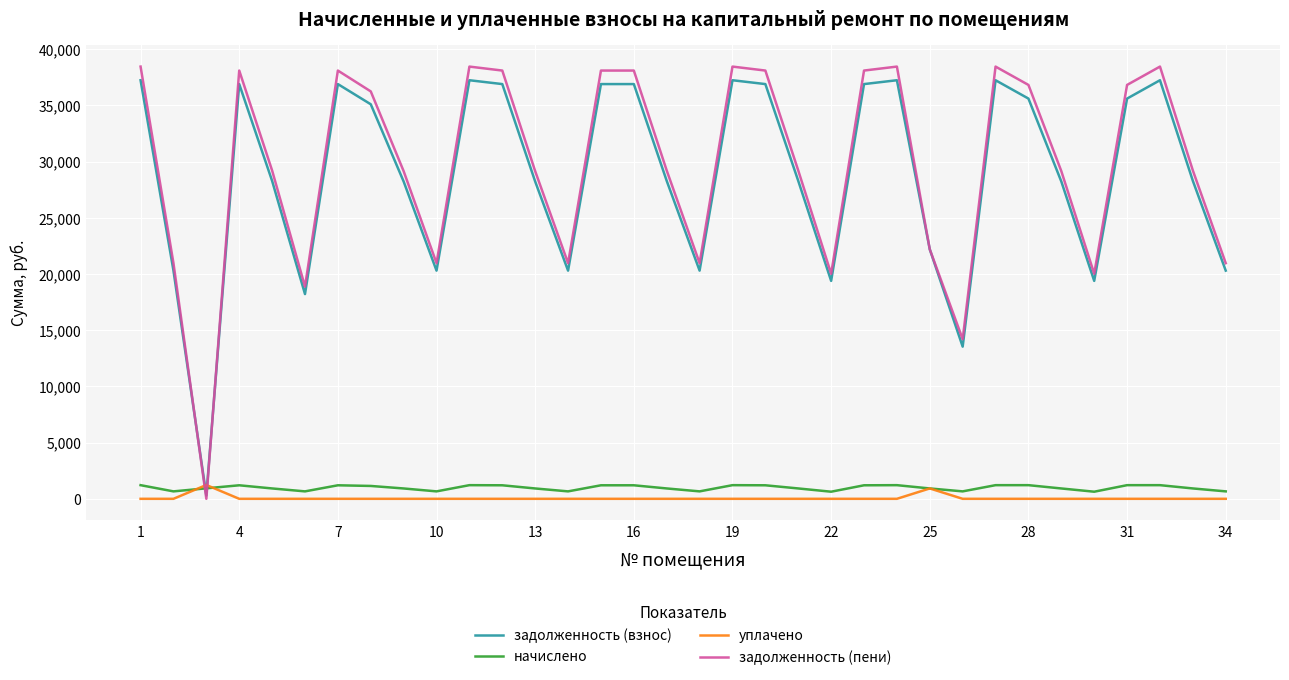

How many times do уплачено and задолженность (пени) cross each other?

2